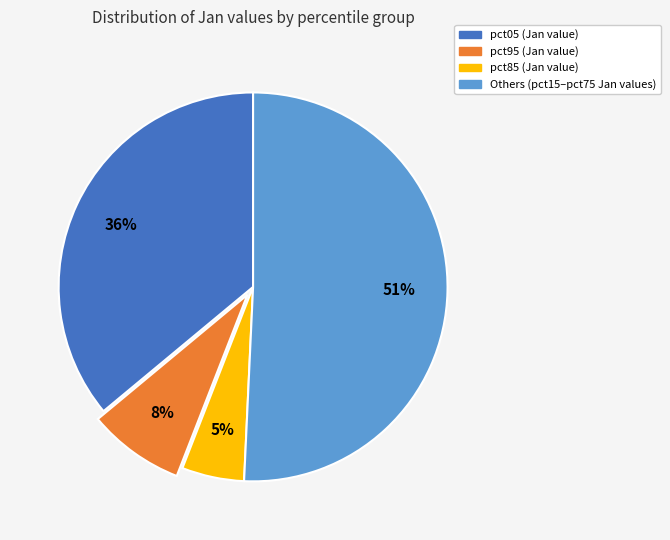

To the nearest percent, what is the average slice percentage?

25%